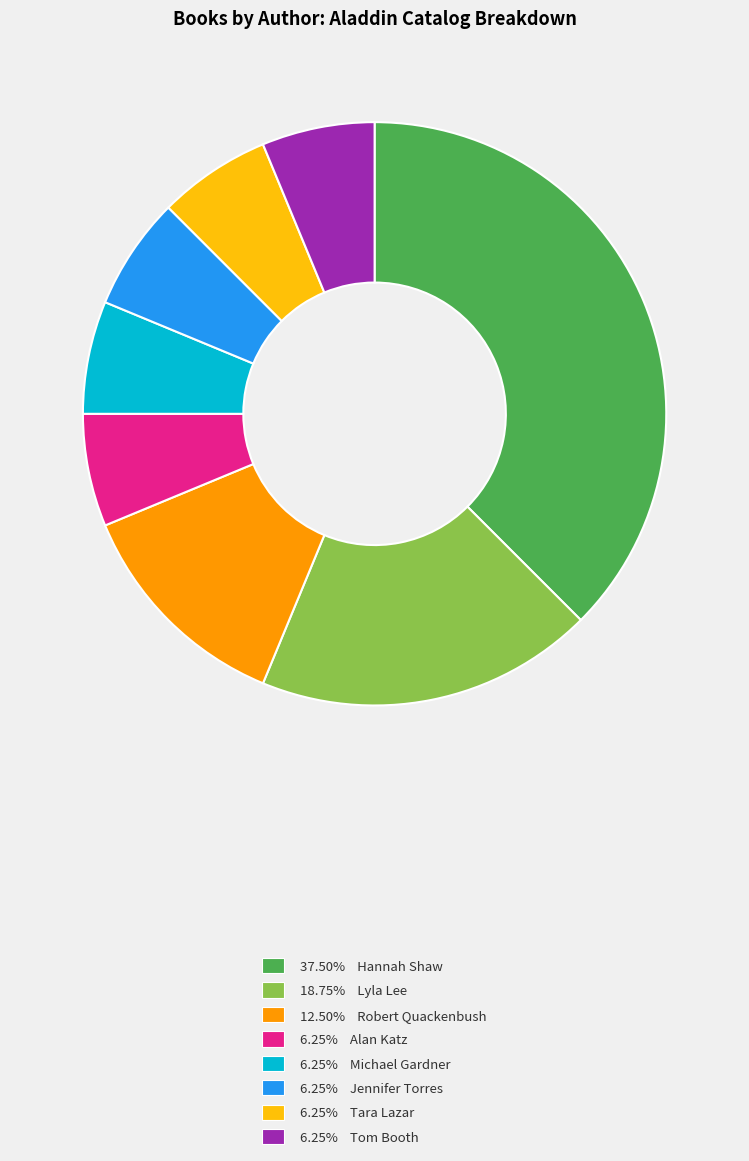

Is there a majority slice in this chart?

No